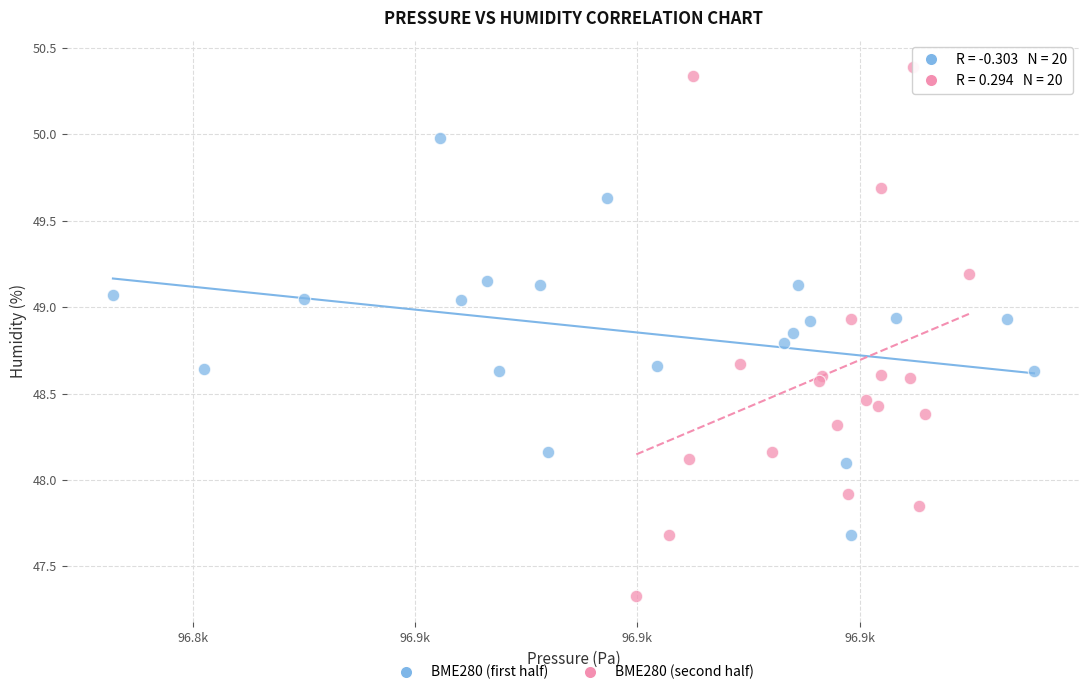

Which series contains the lowest Y value?

BME280 (second half)